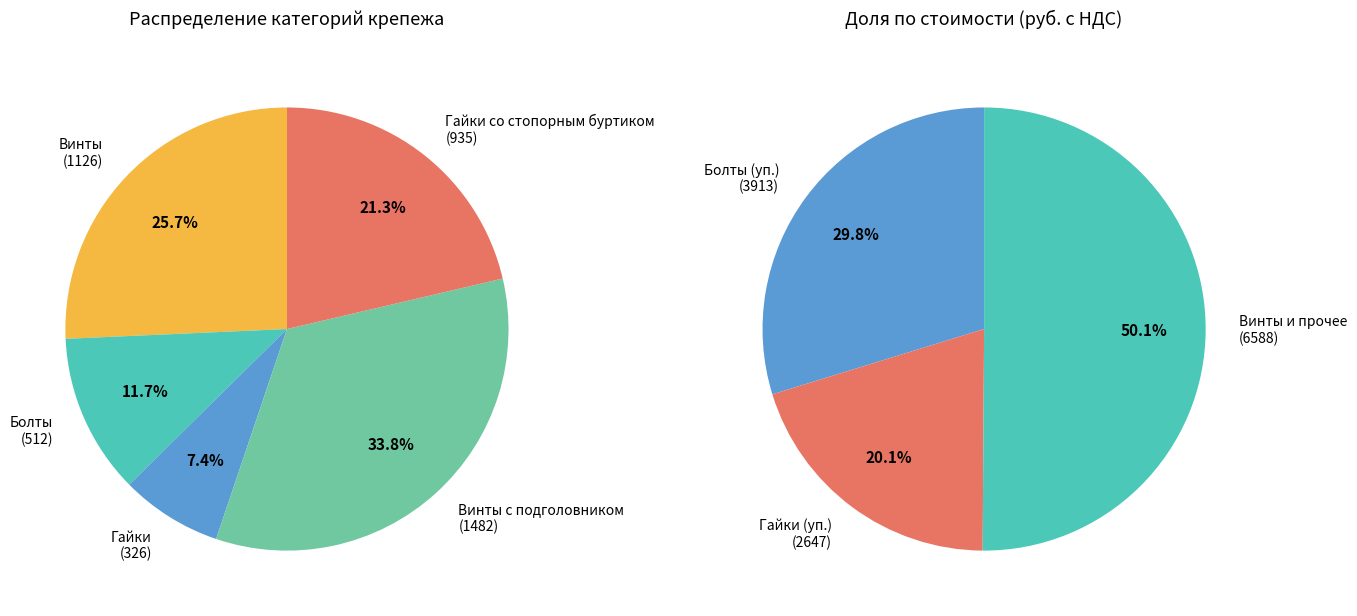

The Гайки slice represents 7% of the pie. True or false?

True